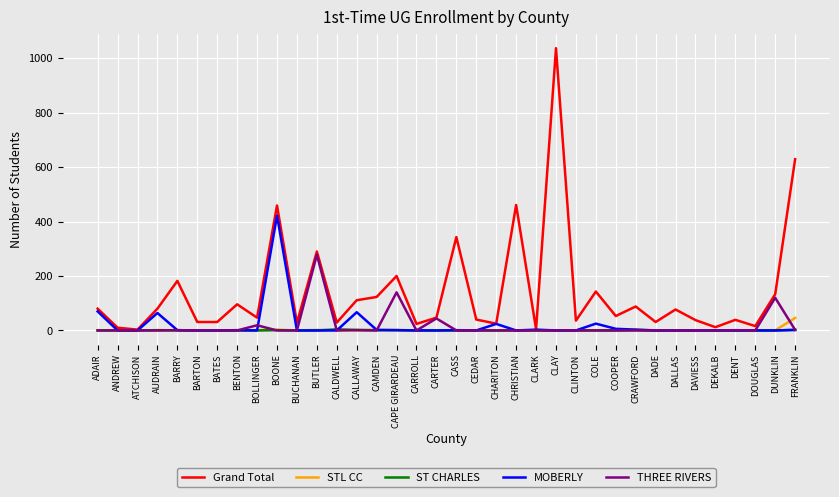

What is the spread (max minus min) of values at DUNKLIN?

133